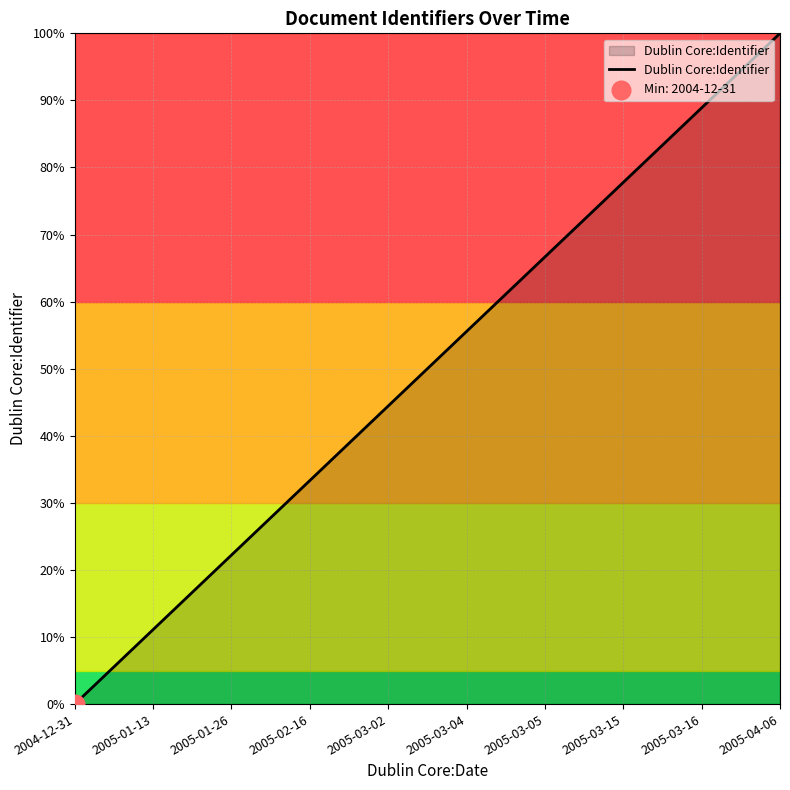

What is the change in value from 2005-01-13 to 2005-01-26?

+11.1